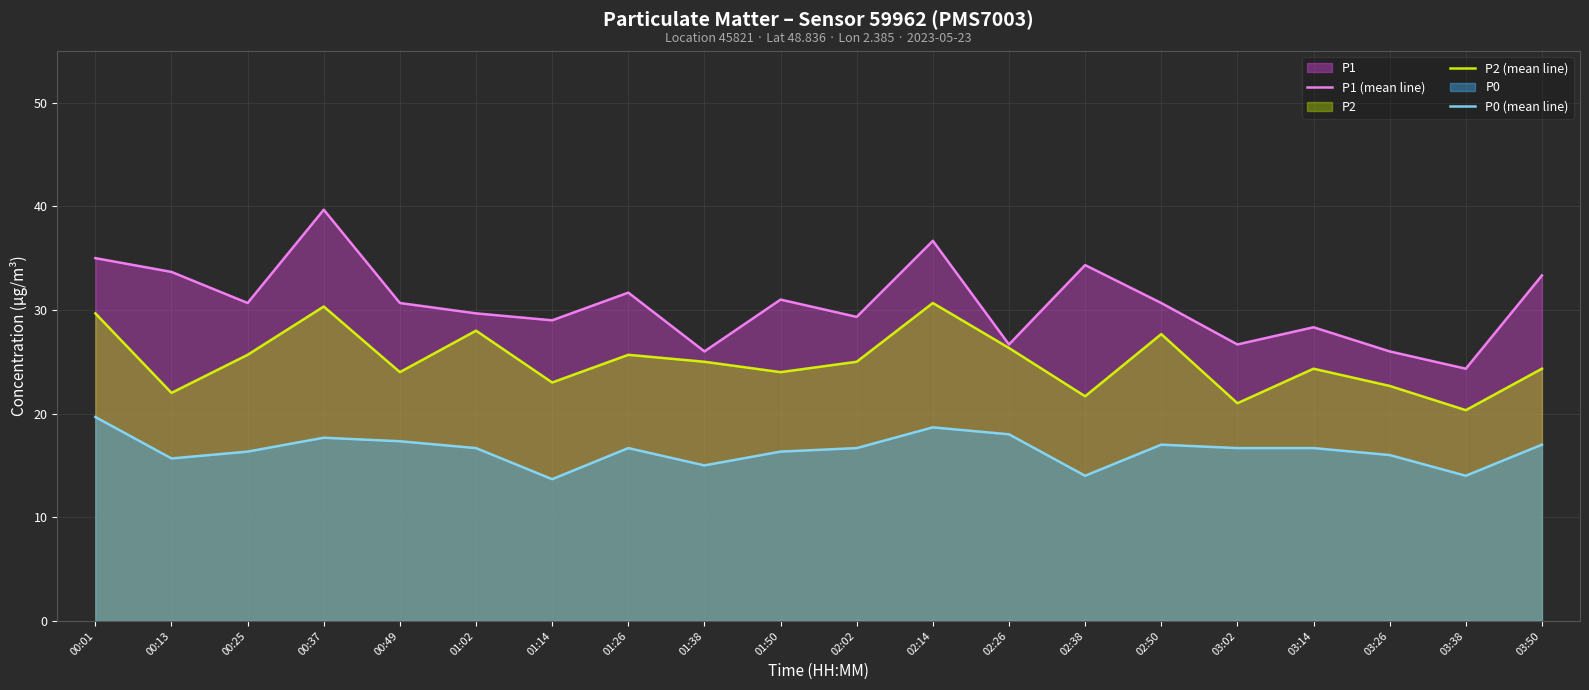

True or false: P0 (mean line) and P2 (mean line) cross at least once.

False